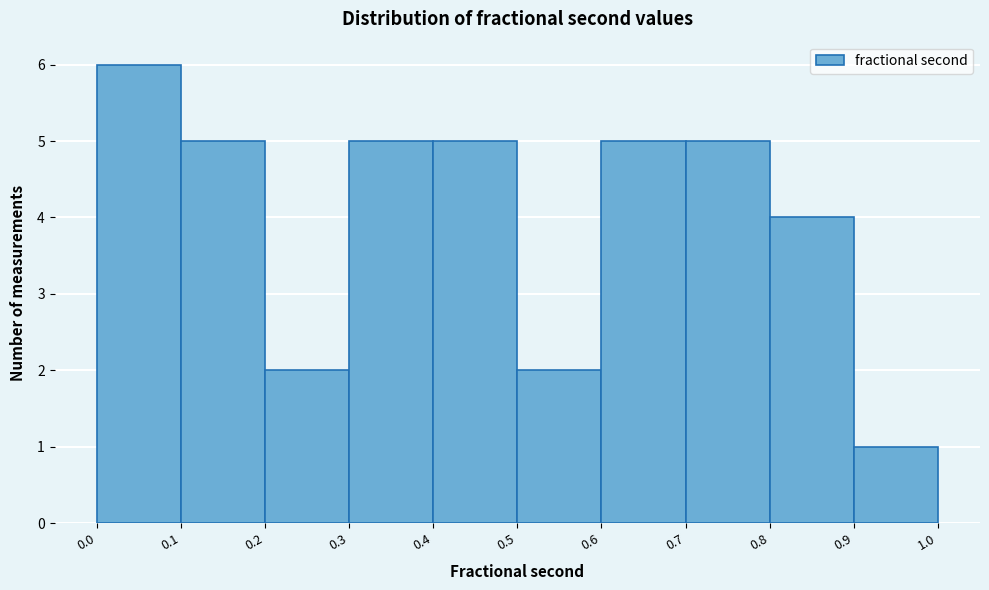

Over which range of the x-axis is the bar tallest?

0.0 to 0.1